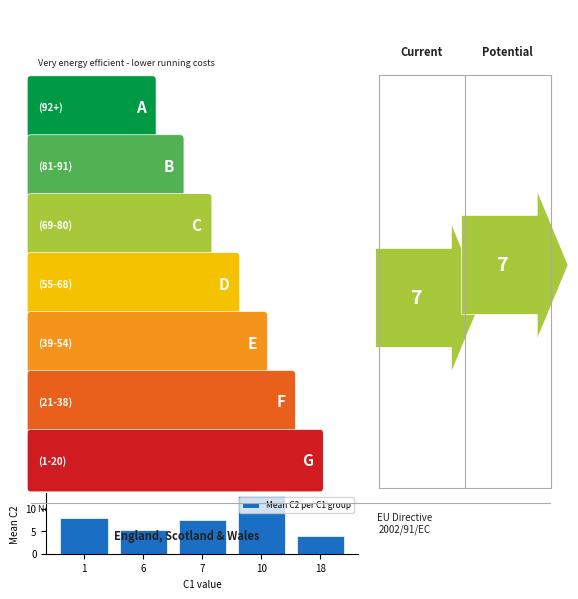

What is the sum of all values?

37.6